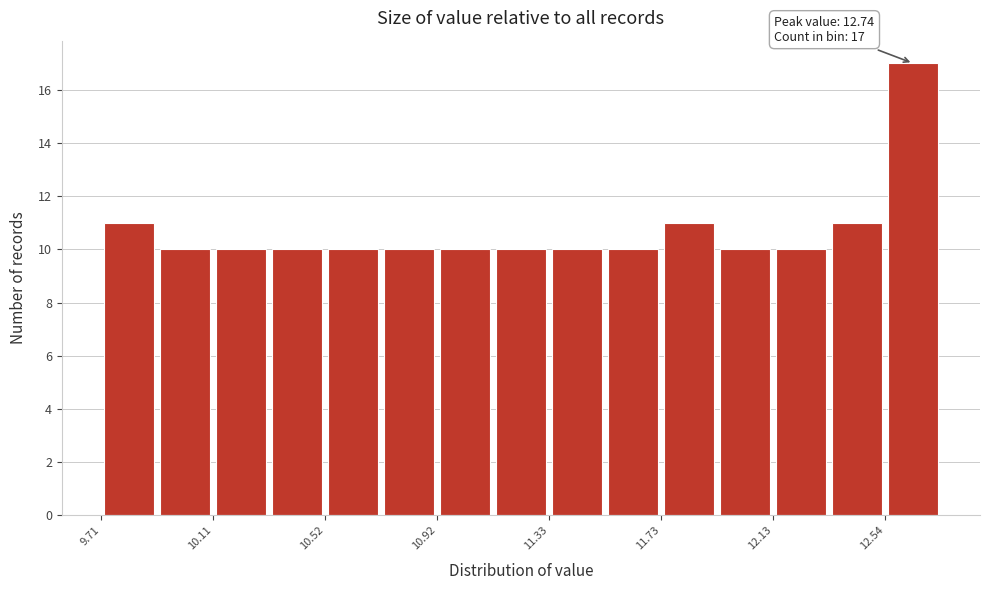

Which range on the x-axis has the tallest bar?

12.55 to 12.75